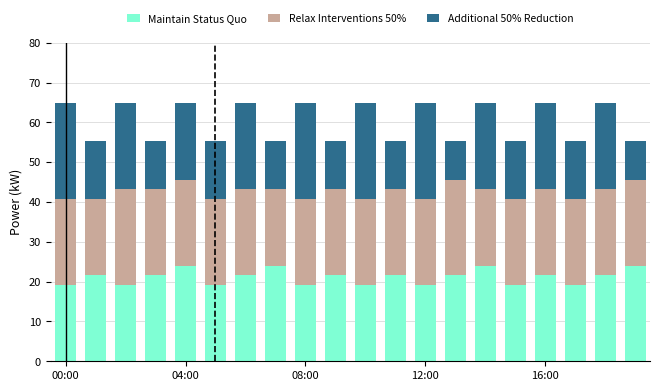

What is the lowest value of the Maintain Status Quo series?

19.2